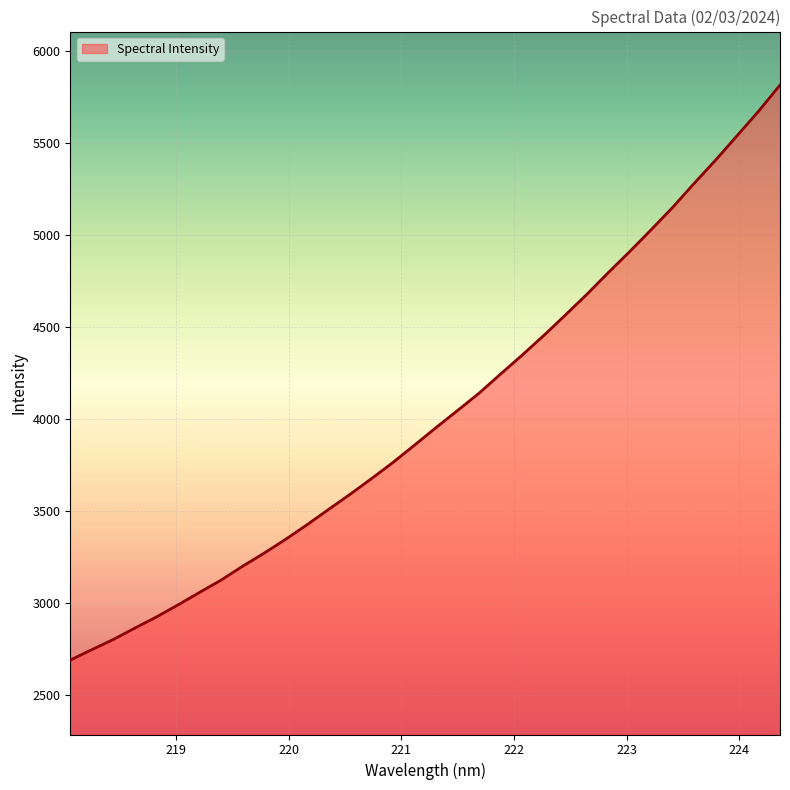

What is the smallest value displayed?

2691.6